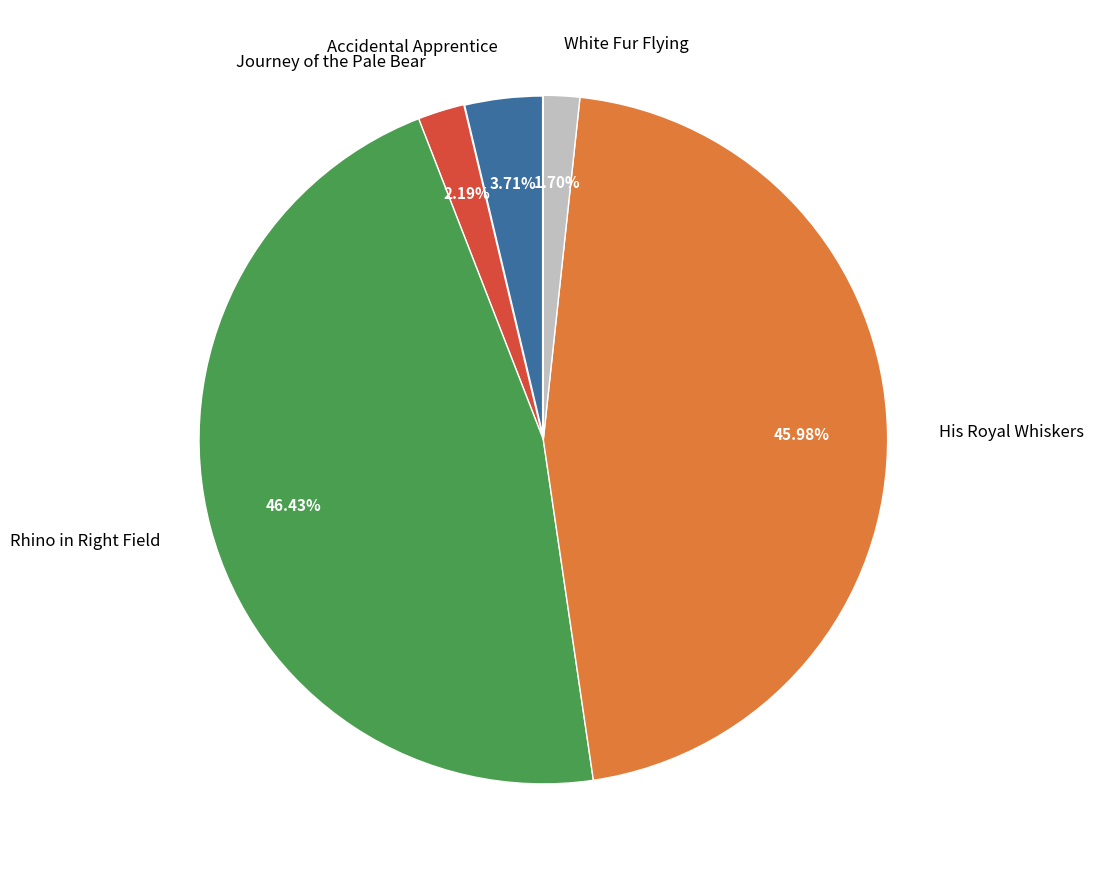

To the nearest percent, what is the difference between the Journey of the Pale Bear and His Royal Whiskers slice percentages?

44%